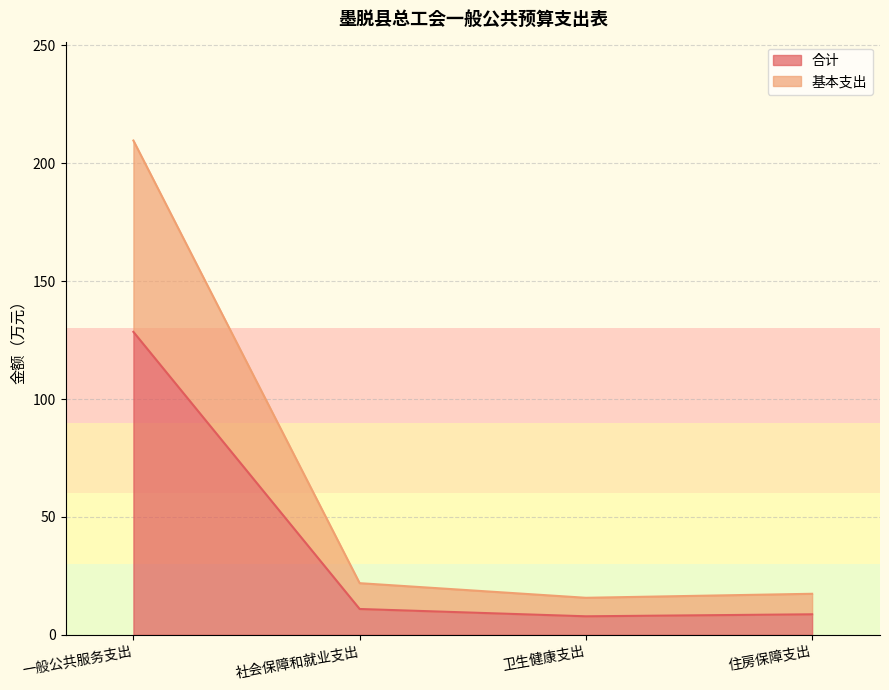

True or false: 合计 and 基本支出 intersect in this chart.

False